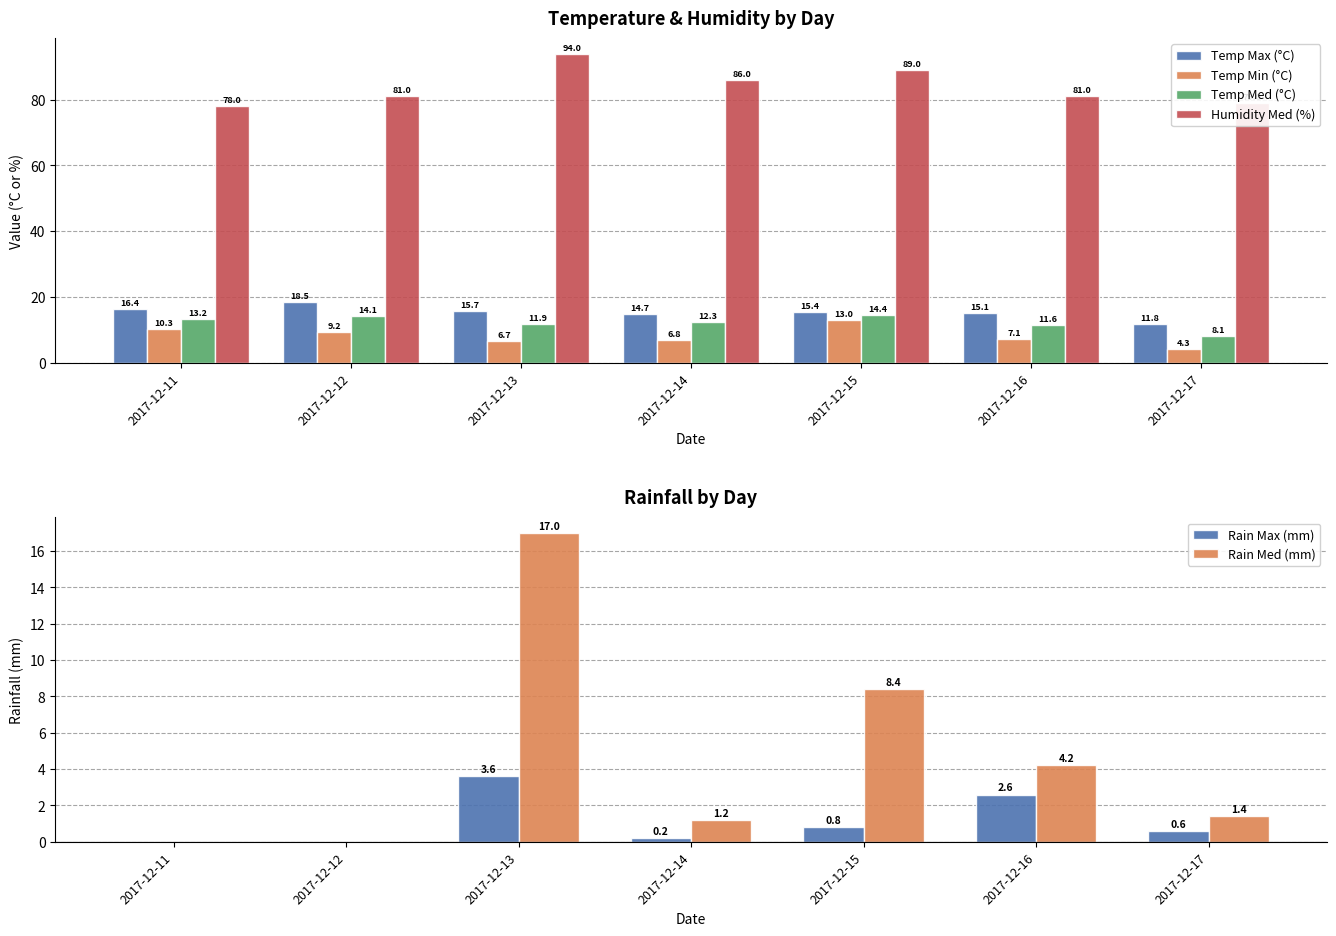

Reading left to right, list all the values displayed in this chart.

Temp Max (°C): 16.4	18.5	15.7	14.7	15.4	15.1	11.8
Temp Min (°C): 10.3	9.2	6.7	6.8	13.0	7.1	4.3
Temp Med (°C): 13.2	14.1	11.9	12.3	14.4	11.6	8.1
Humidity Med (%): 78.0	81.0	94.0	86.0	89.0	81.0	79.0
Rain Max (mm): 0.0	0.0	3.6	0.2	0.8	2.6	0.6
Rain Med (mm): 0.0	0.0	17.0	1.2	8.4	4.2	1.4